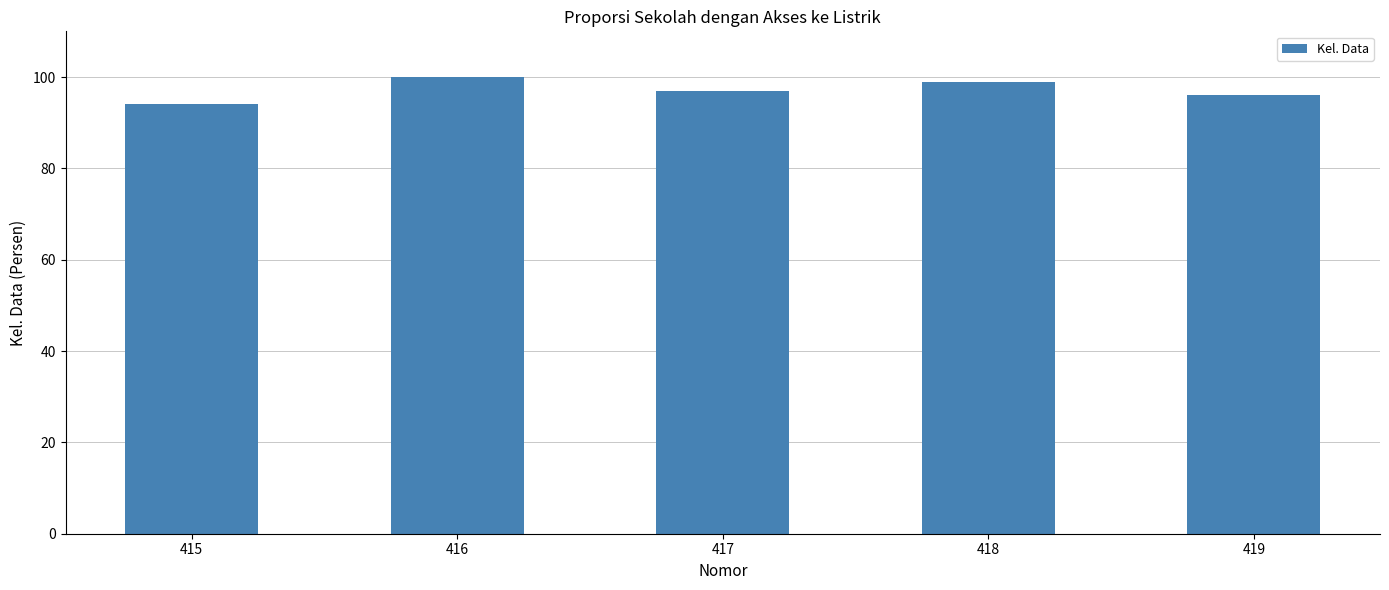

What is the greatest value displayed?

100